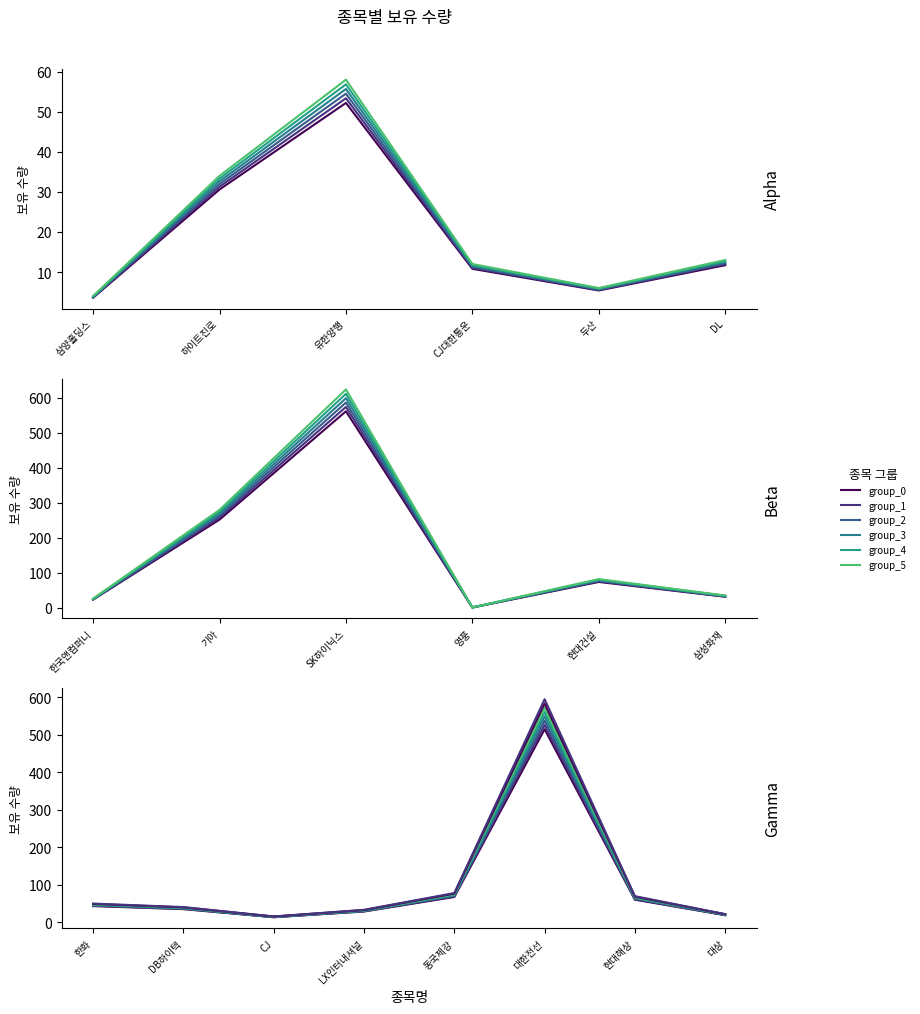

Is this an area chart (filled region under the line)?

No